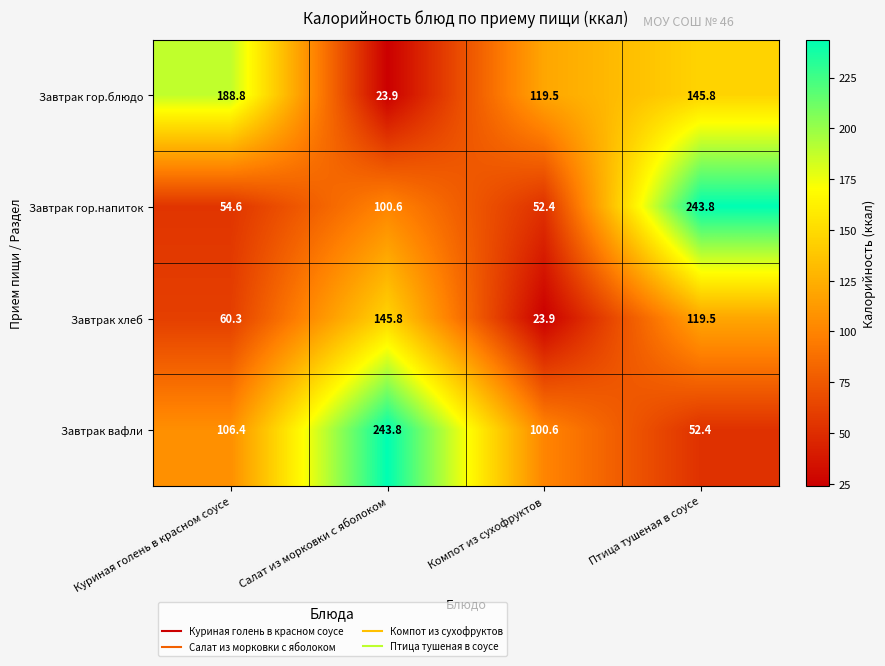

What is the sum of all Завтрак гор.блюдо values?

478.0